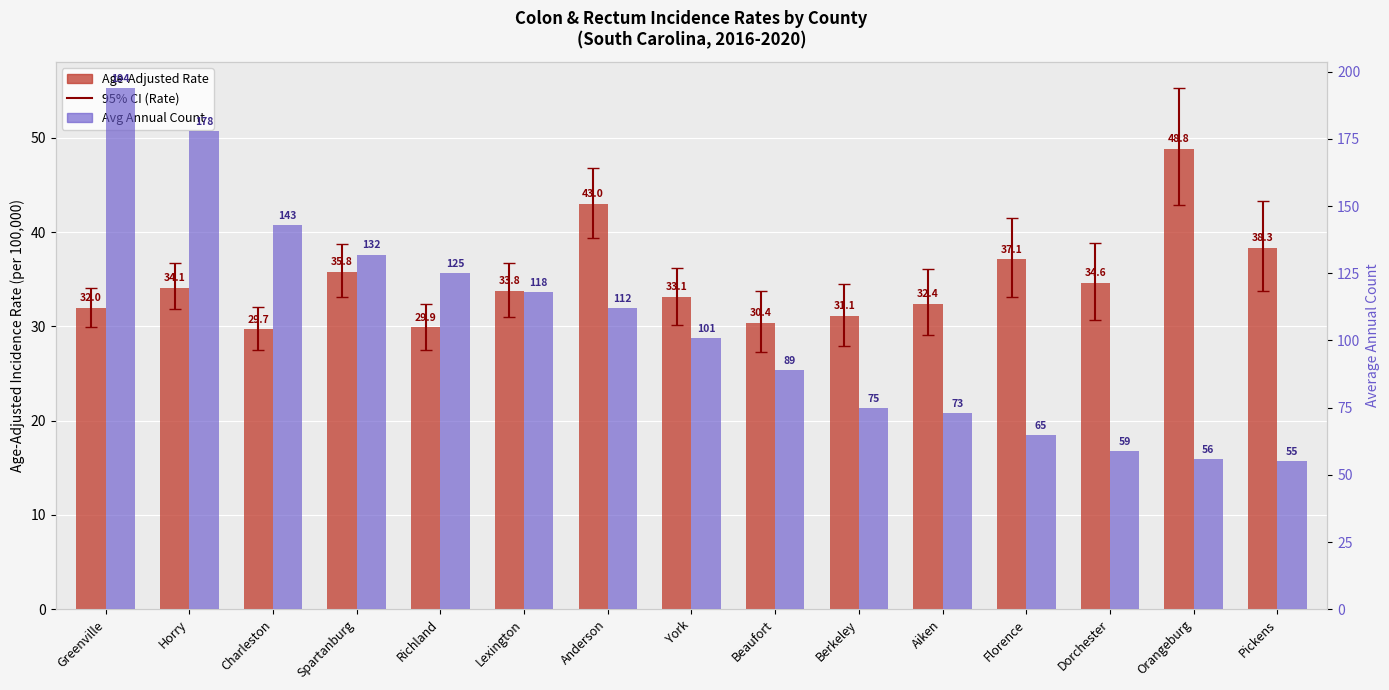

Reading left to right, extract all data points from this chart.

Age-Adjusted Rate: 32.0	34.1	29.7	35.8	29.9	33.8	43.0	33.1	30.4	31.1	32.4	37.1	34.6	48.8	38.3
Avg Annual Count: 194.0	178.0	143.0	132.0	125.0	118.0	112.0	101.0	89.0	75.0	73.0	65.0	59.0	56.0	55.0